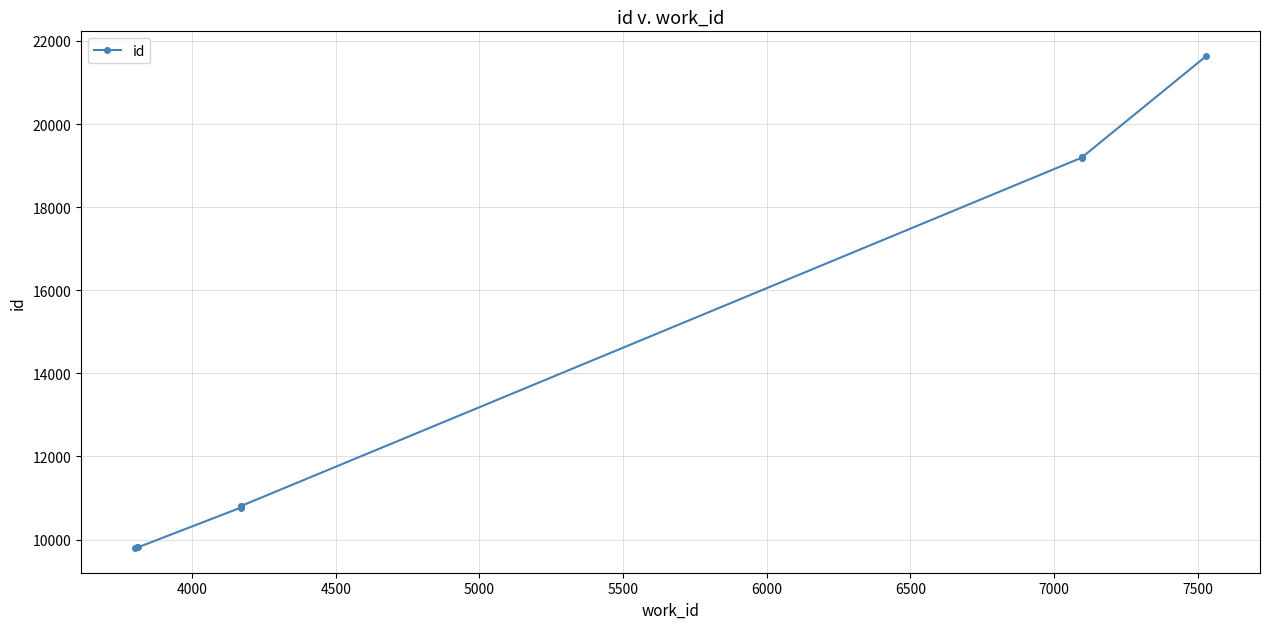

How many lines are shown in the chart?

1